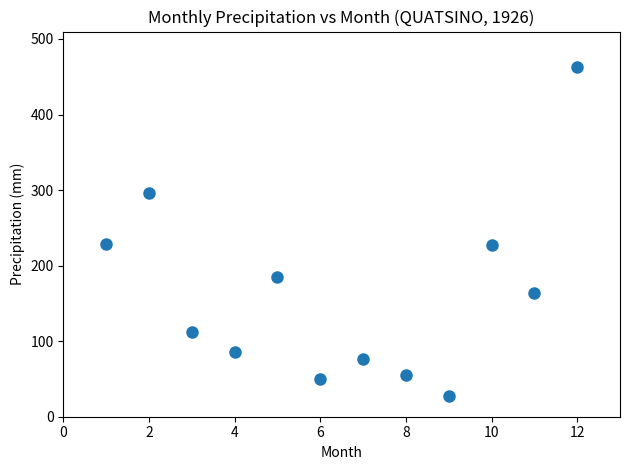

What is the average Y value?

164.2